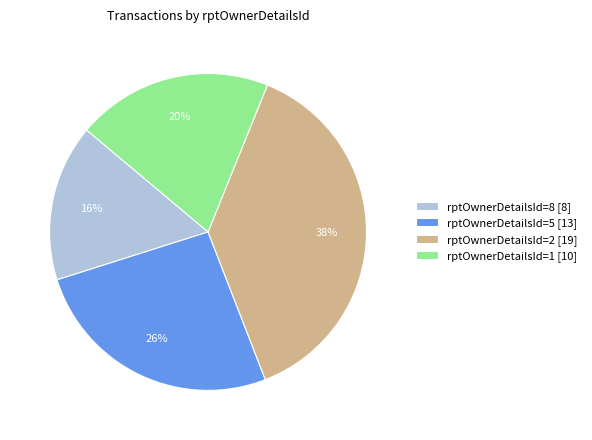

Rank the categories by value from lowest to highest.

rptOwnerDetailsId=8 [8], rptOwnerDetailsId=1 [10], rptOwnerDetailsId=5 [13], rptOwnerDetailsId=2 [19]